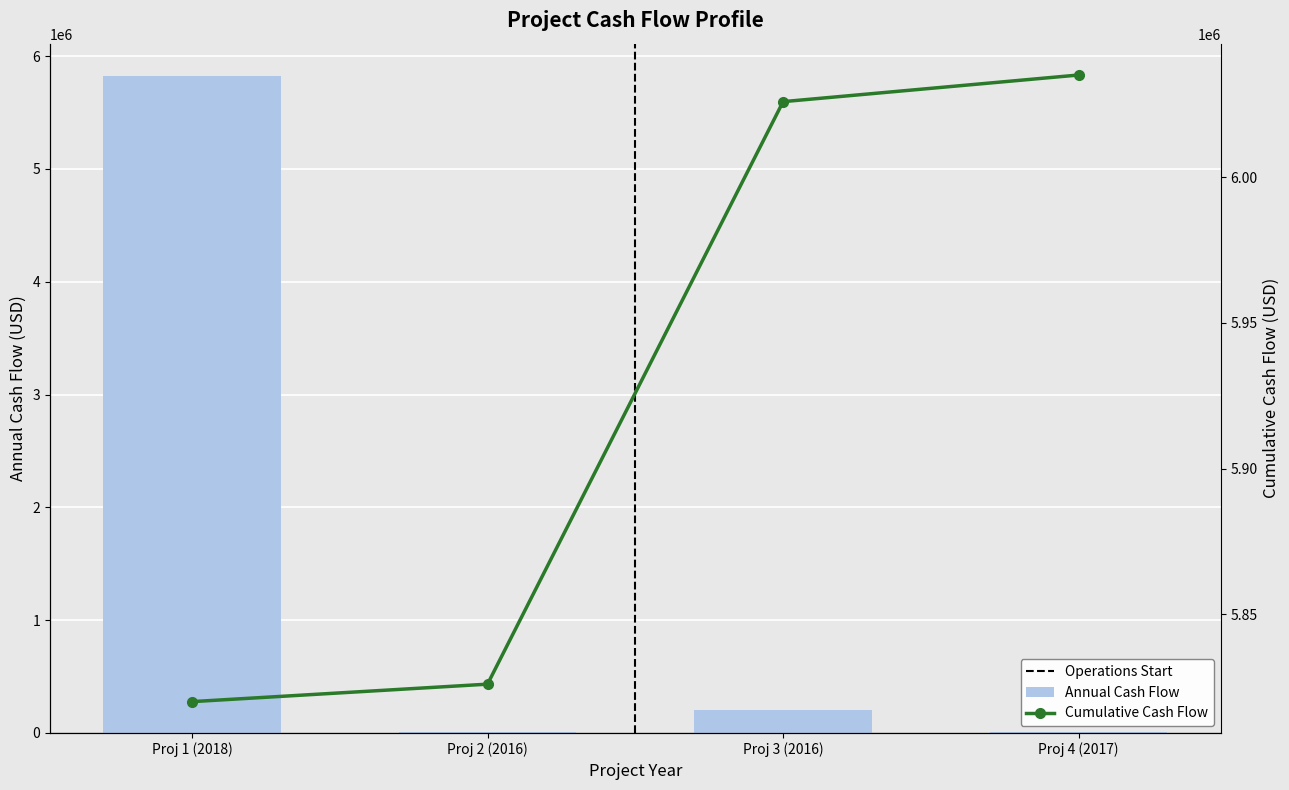

What is the label of the 1st bar from the right?

Proj 4 (2017)